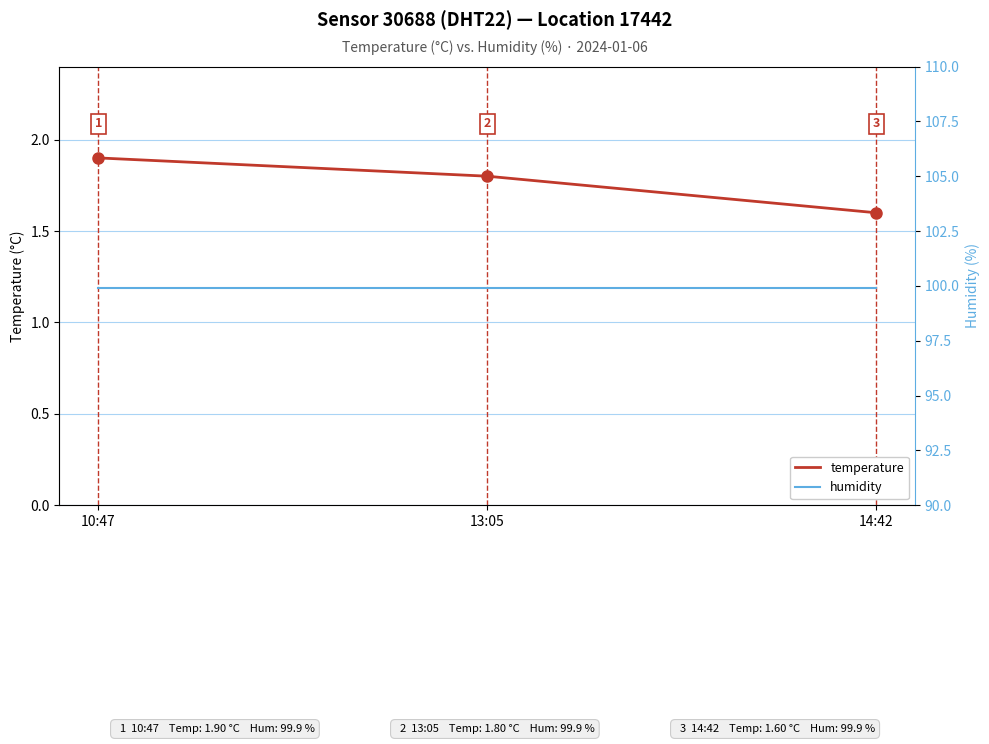

The value of temperature at 14:42 is 2.3. True or false?

False